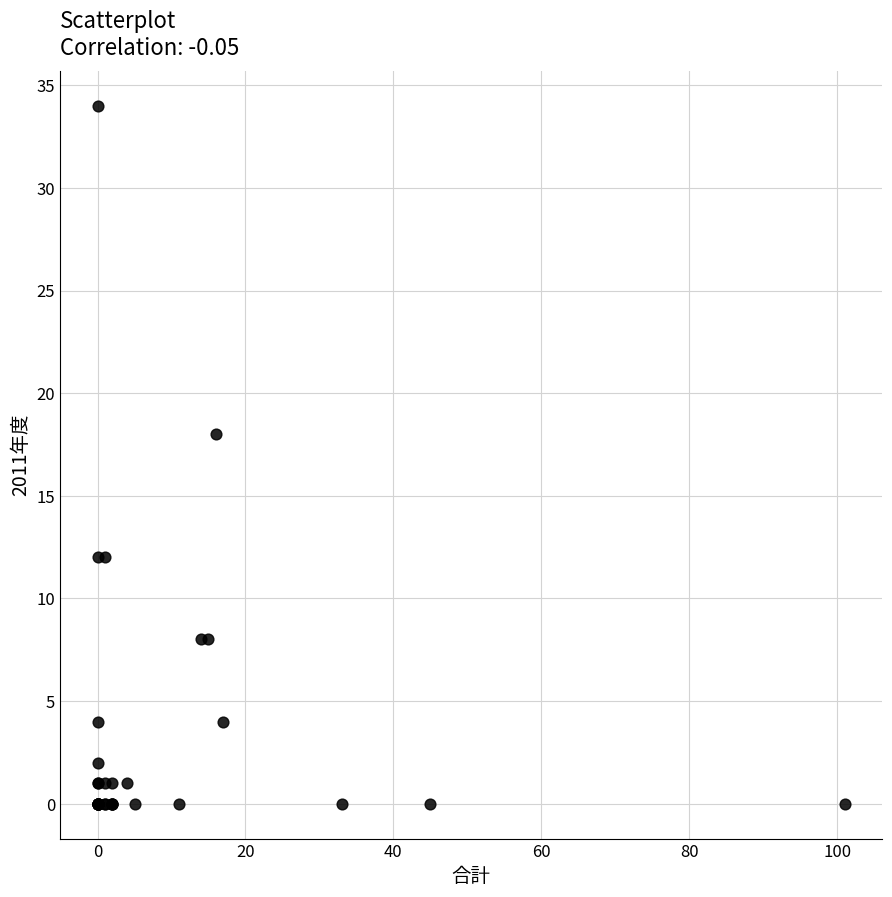

What Y value in the scatter plot is closest to 17?

18